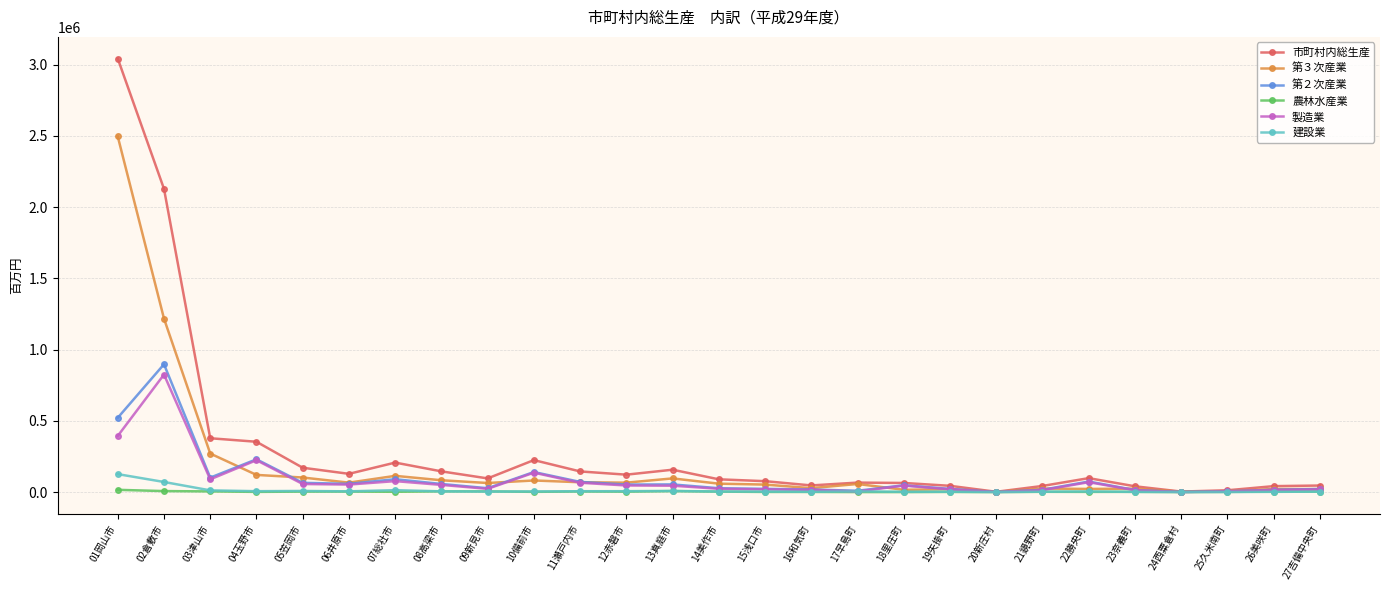

Which series has the widest spread of values?

市町村内総生産